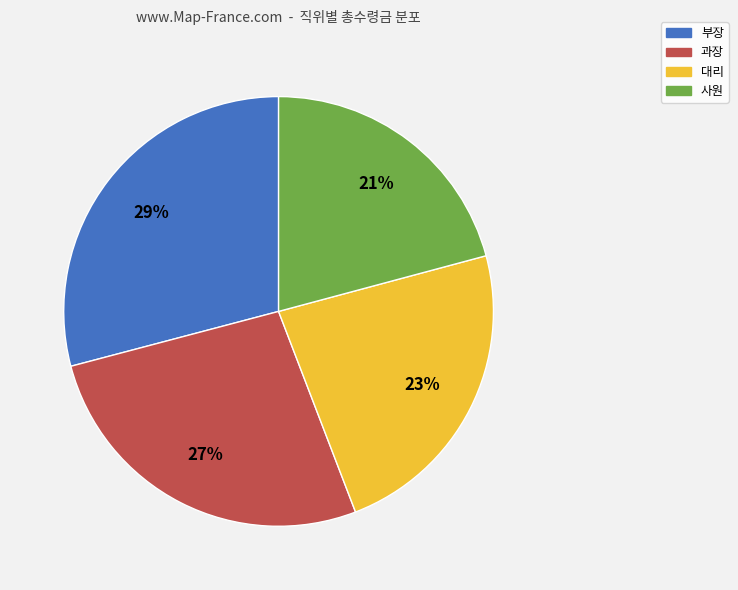

Between 사원 and 과장, which is larger?

과장